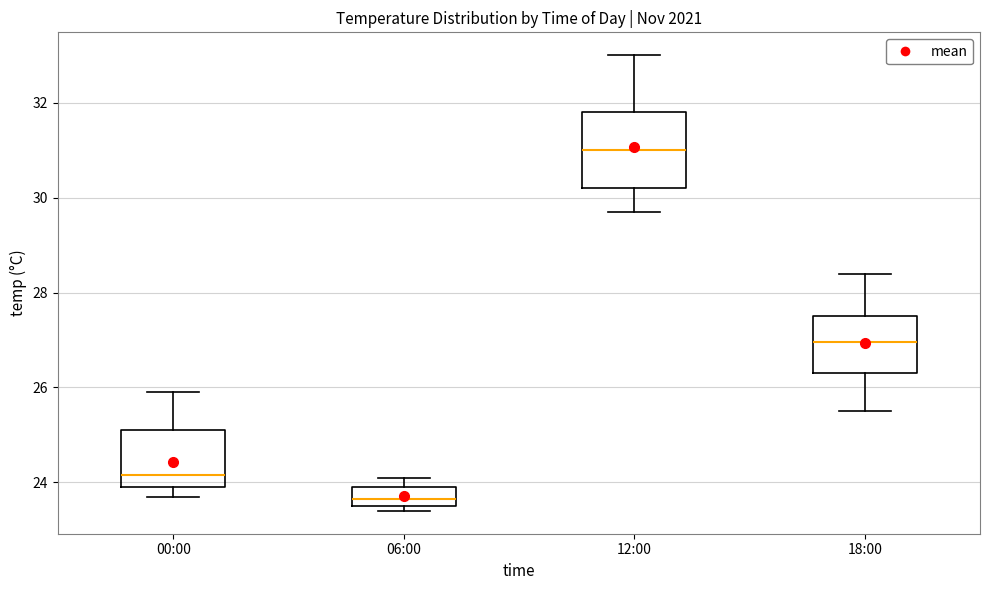

Reading left to right, transcribe this box plot: for each box, give where its median line is, the range the box spans, and where its two whiskers end, as read against the y-axis. The values are not printed on the chart, so give them approximately, as read against the axis.

00:00: median 24.2, box 24.0 to 25.2, whiskers 23.8 to 26.0
06:00: median 23.6 (inside the box), box 23.6 to 24.0, whiskers 23.4 to 24.2
12:00: median 31.0, box 30.2 to 31.8, whiskers 29.8 to 33.0
18:00: median 27.0, box 26.4 to 27.6, whiskers 25.6 to 28.4